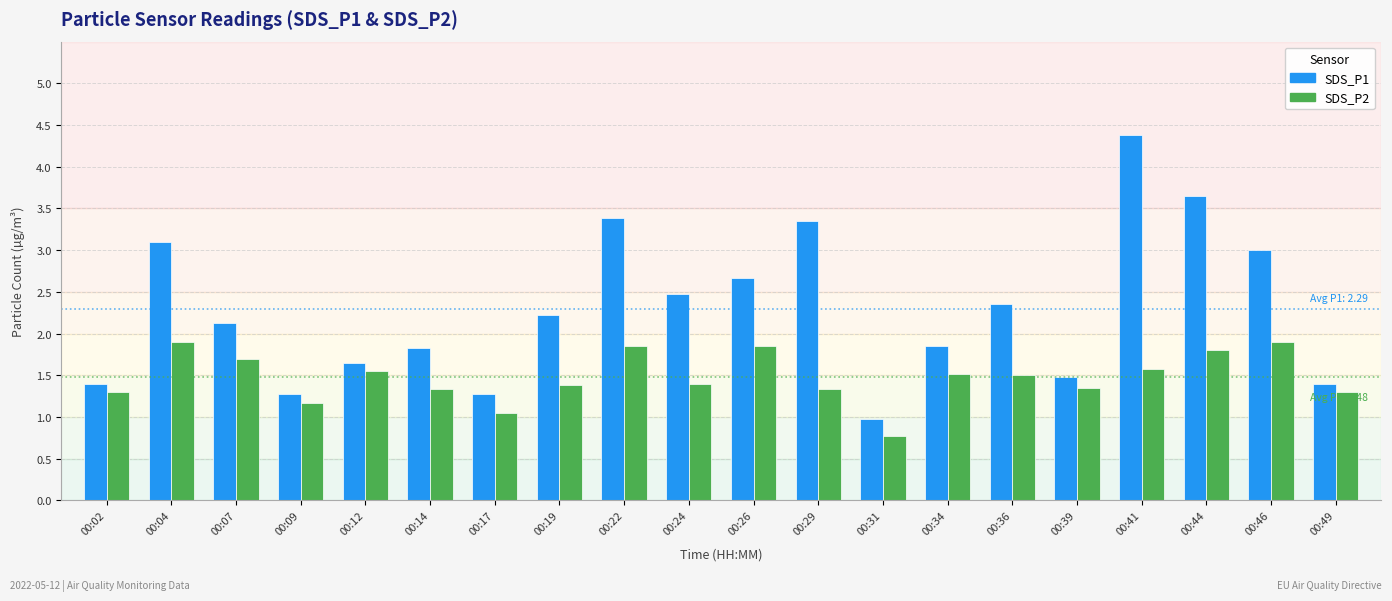

Which label corresponds to the largest value in the chart?

00:41